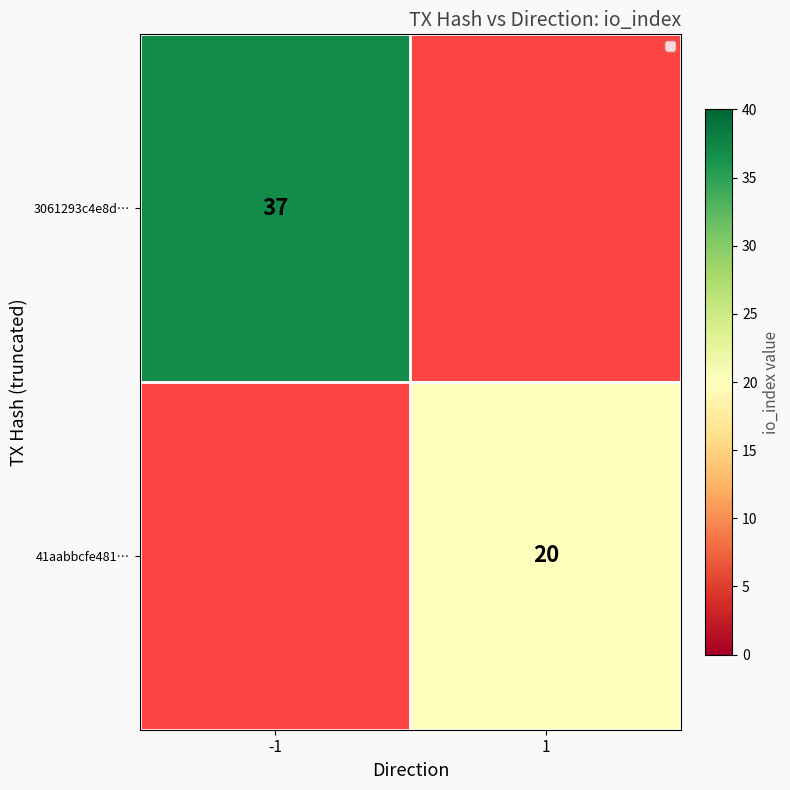

Is it true that 41aabbcfe481… equals 27 at 1?

False